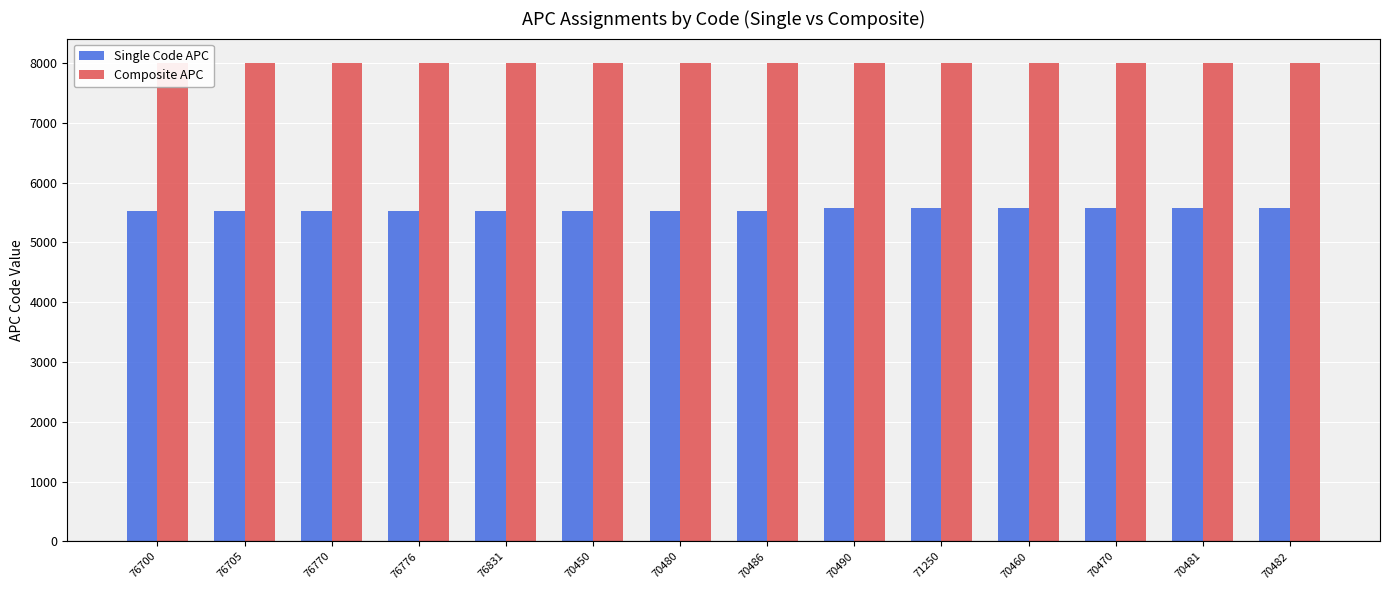

Does the chart contain stacked bars?

No